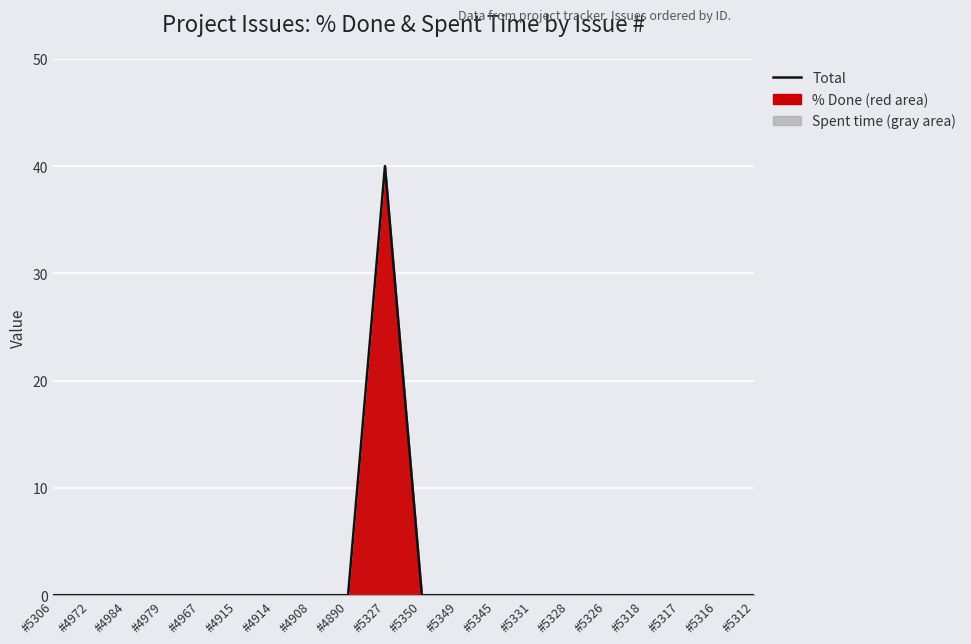

How many distinct data groups are displayed?

1